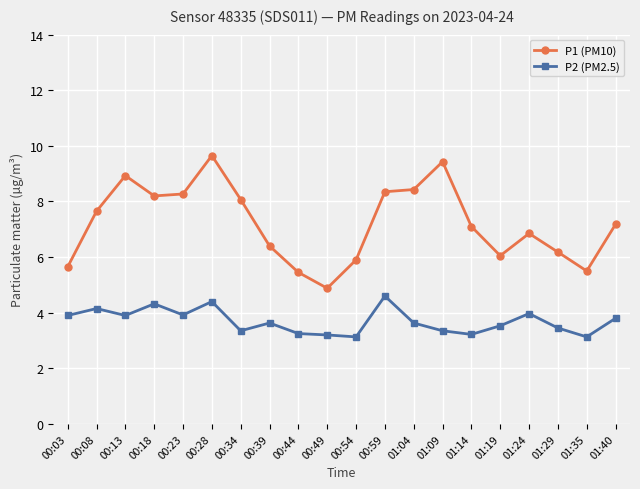

True or false: P1 (PM10) and P2 (PM2.5) intersect in this chart.

False